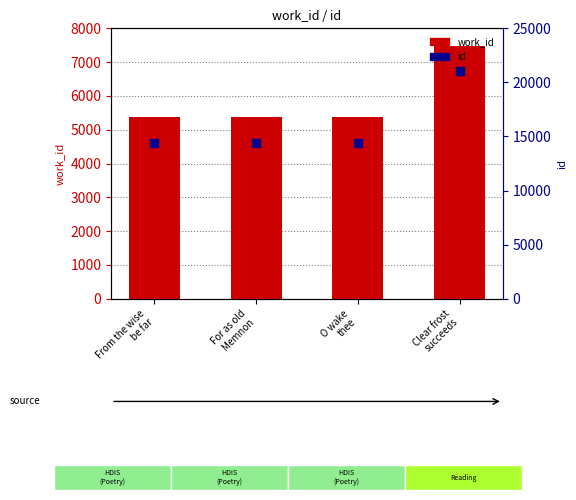

At which category is the sum across all series the highest?

Clear frost
succeeds